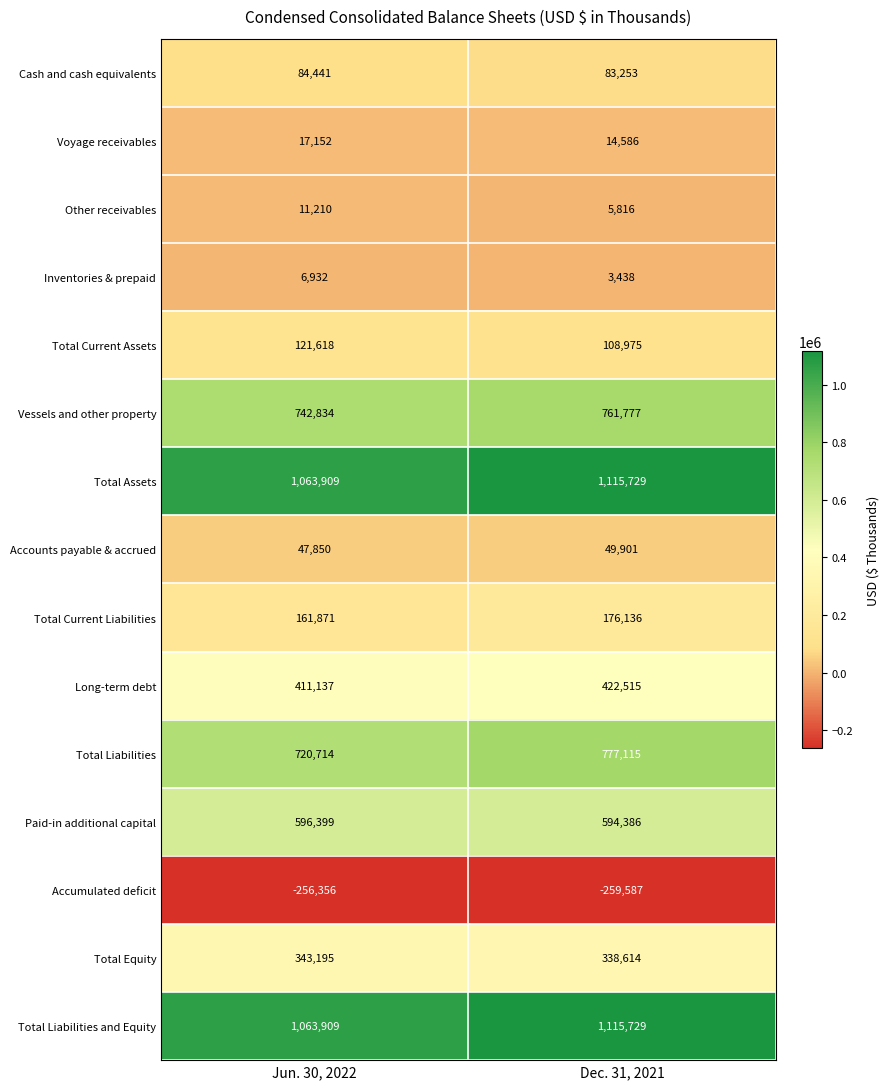

Reading right to left, list all the values displayed in this chart.

Cash and cash equivalents: 83253	84441
Voyage receivables: 14586	17152
Other receivables: 5816	11210
Inventories & prepaid: 3438	6932
Total Current Assets: 108975	121618
Vessels and other property: 761777	742834
Total Assets: 1115729	1063909
Accounts payable & accrued: 49901	47850
Total Current Liabilities: 176136	161871
Long-term debt: 422515	411137
Total Liabilities: 777115	720714
Paid-in additional capital: 594386	596399
Accumulated deficit: -259587	-256356
Total Equity: 338614	343195
Total Liabilities and Equity: 1115729	1063909